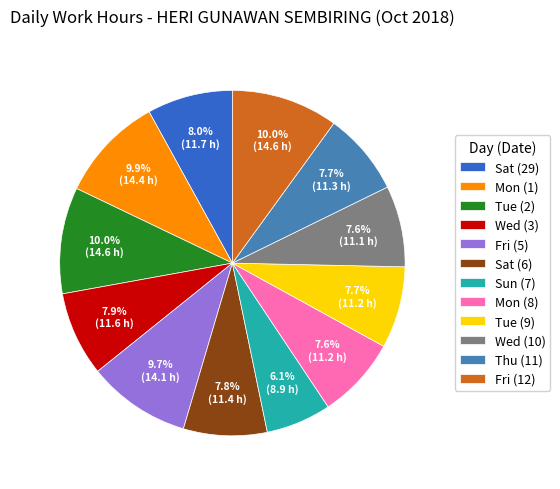

Is there any slice that represents more than half of the pie?

No